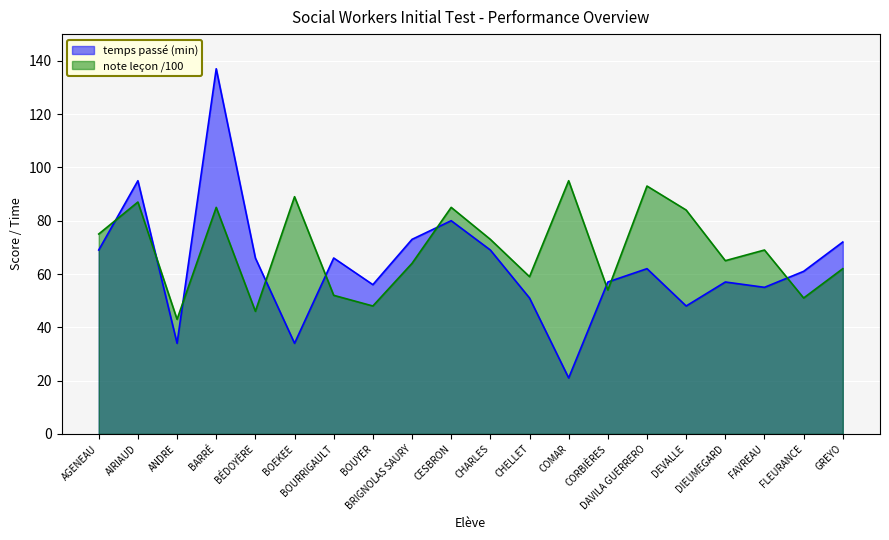

Which category has the highest value across all series?

BARRÉ